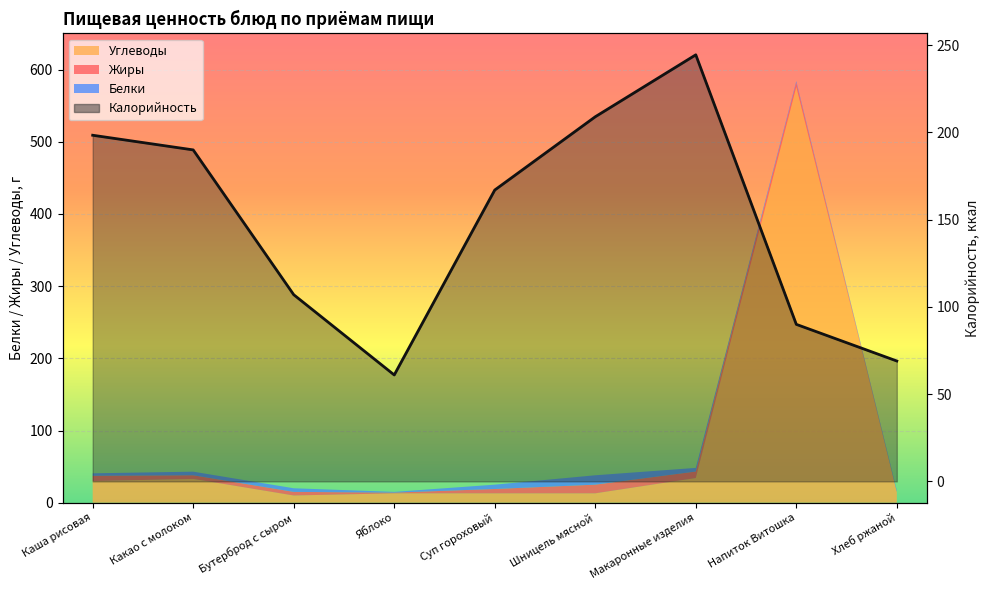

Reading right to left, extract all data points from this chart.

Хлеб ржаной=69.0	Напиток Витошка=90.0	Макаронные изделия=244.5	Шницель мясной=209.0	Суп гороховый=167.0	Яблоко=61.0	Бутерброд с сыром=107.0	Какао с молоком=190.0	Каша рисовая=198.4